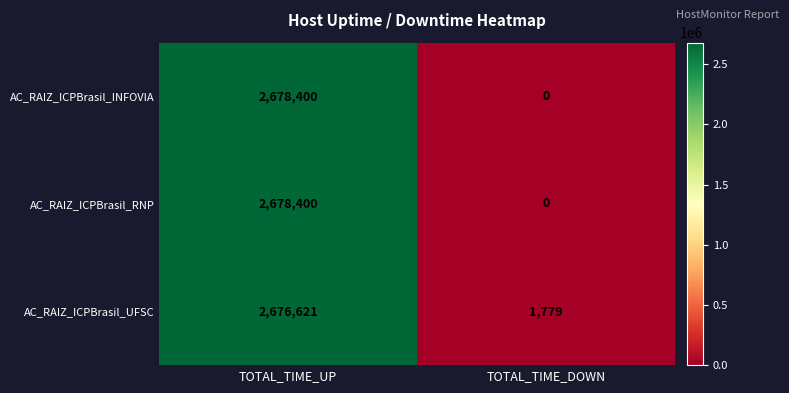

What is the difference between the highest and lowest values at TOTAL_TIME_UP?

1779